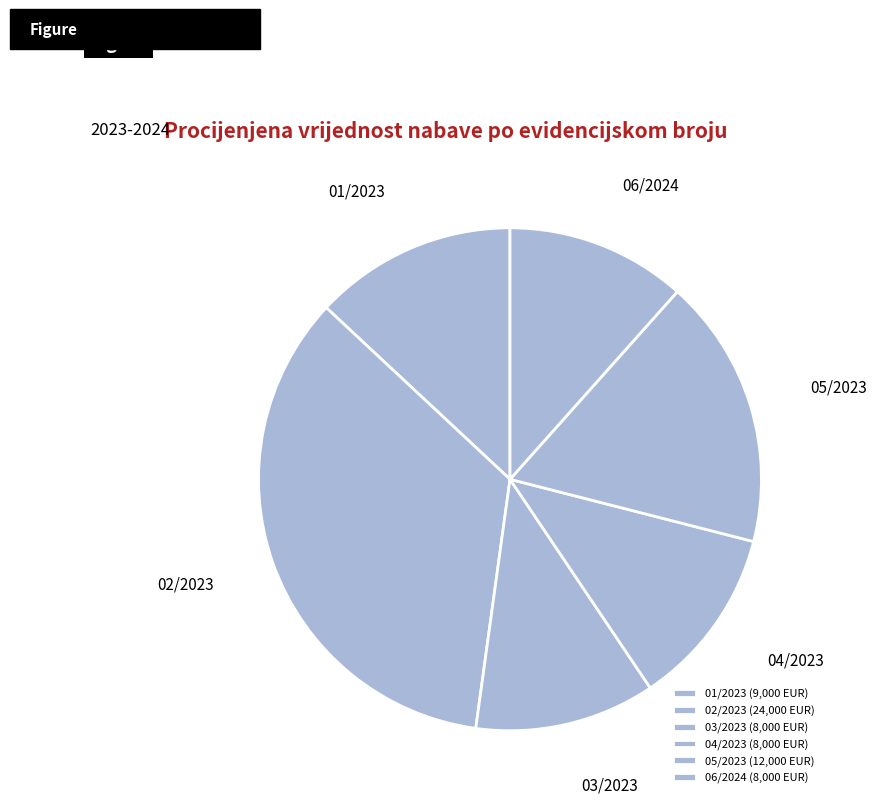

True or false: 04/2023 accounts for 12% of the total.

True